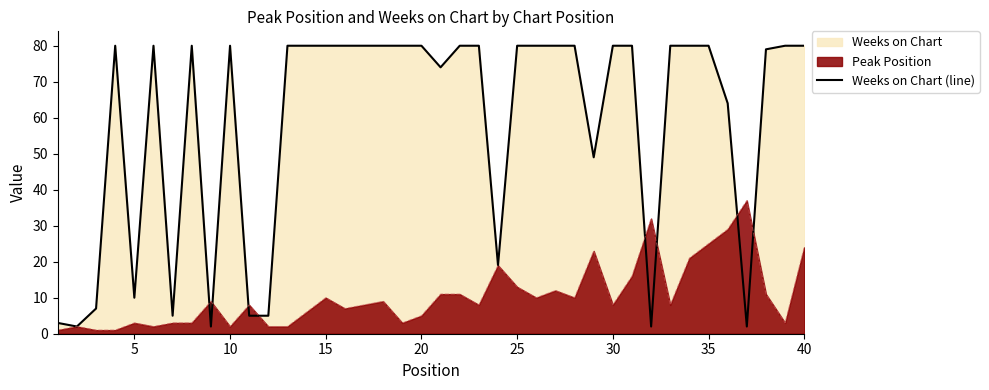

What is the difference between the maximum and minimum values?

78